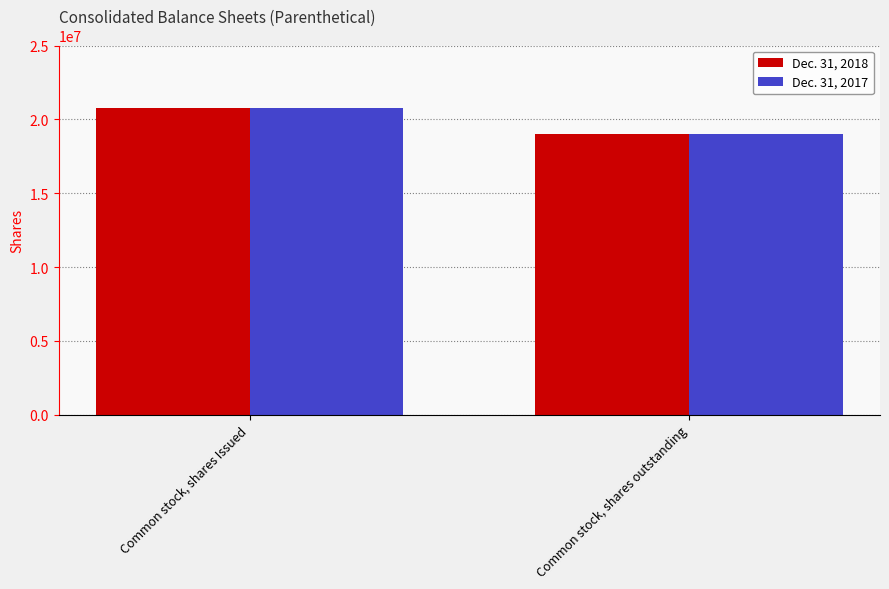

Is the value of Dec. 31, 2017 at Common stock, shares outstanding greater than the value of Dec. 31, 2018 at Common stock, shares Issued?

No